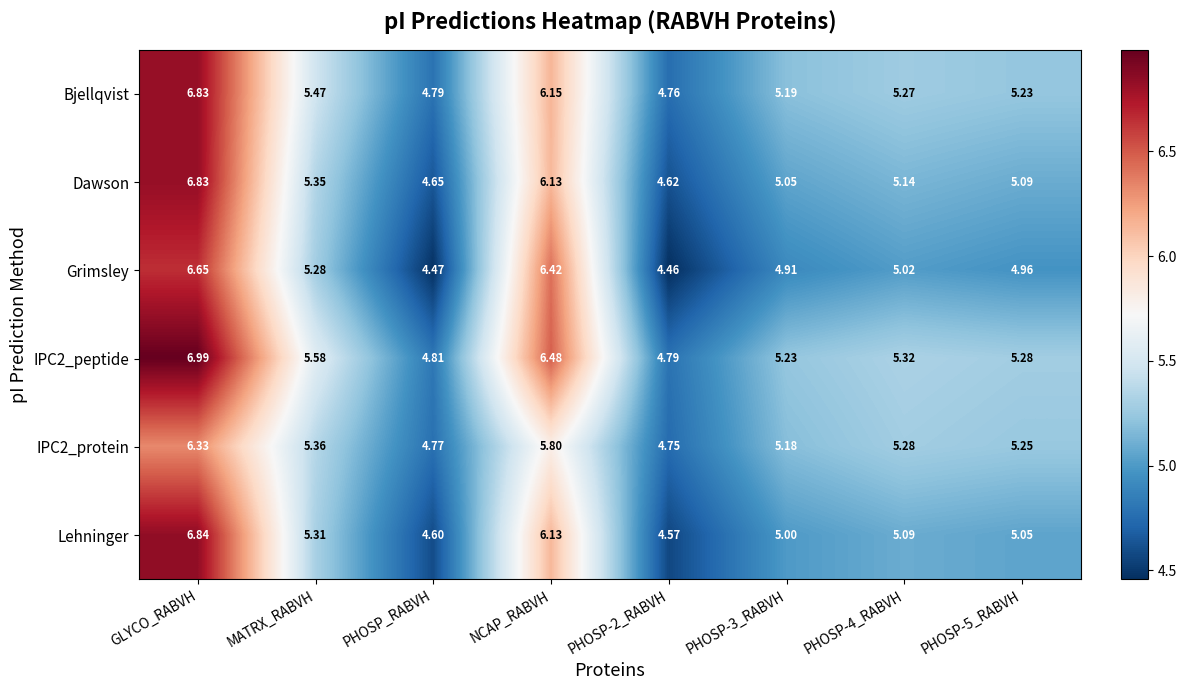

At which label does Bjellqvist reach its peak?

GLYCO_RABVH